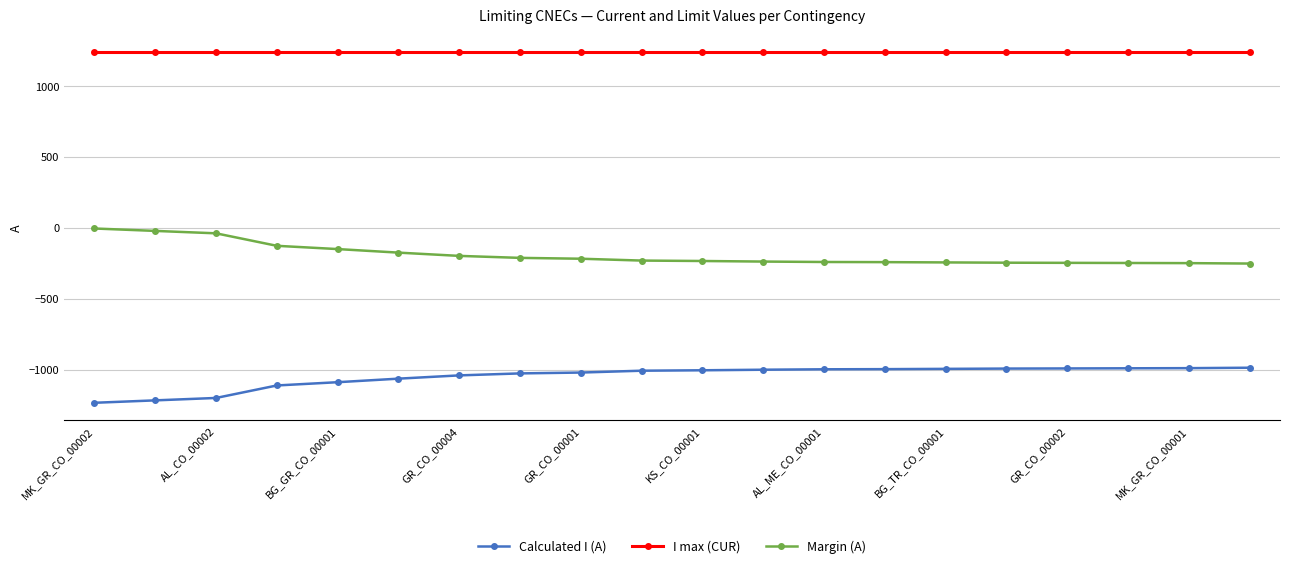

How many data points in Calculated I (A) are above -1005?

9